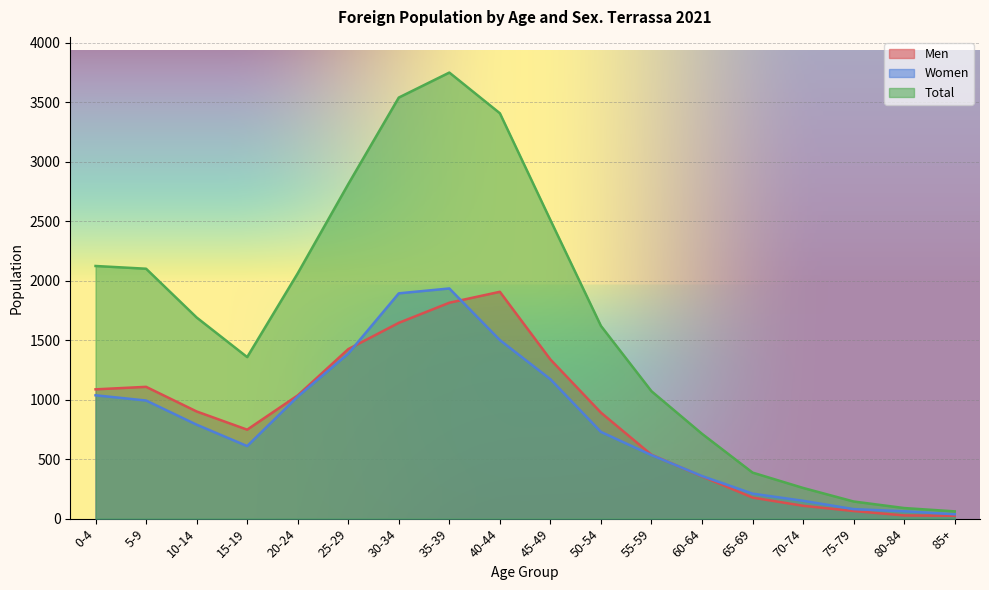

What is the spread (max minus min) of values at 50-54?

891